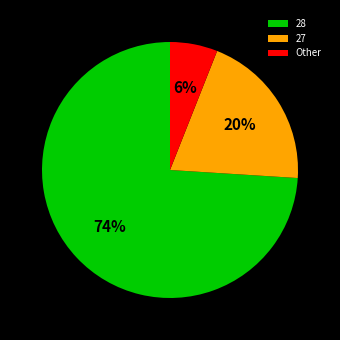

Which slice is the largest?

28